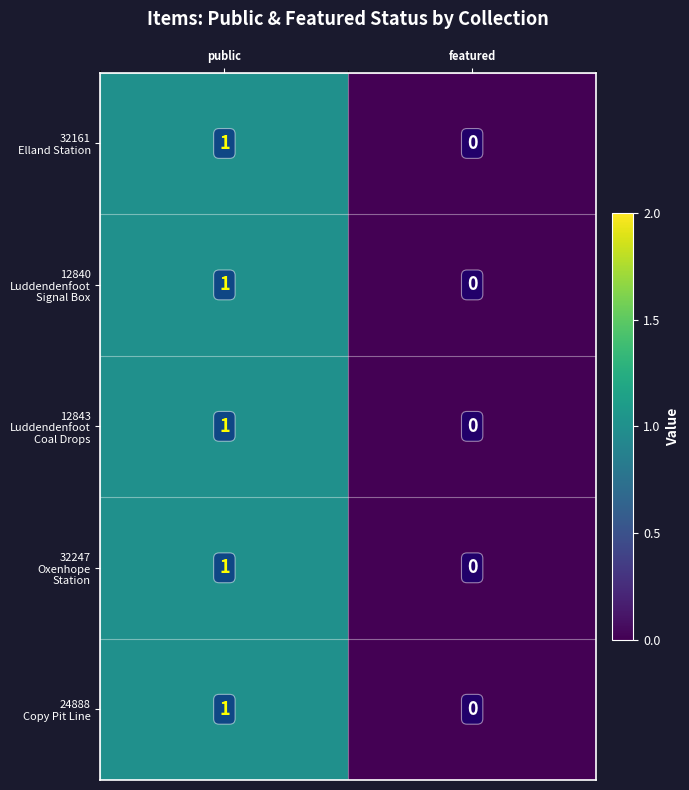

Count the number of categories in the chart.

2